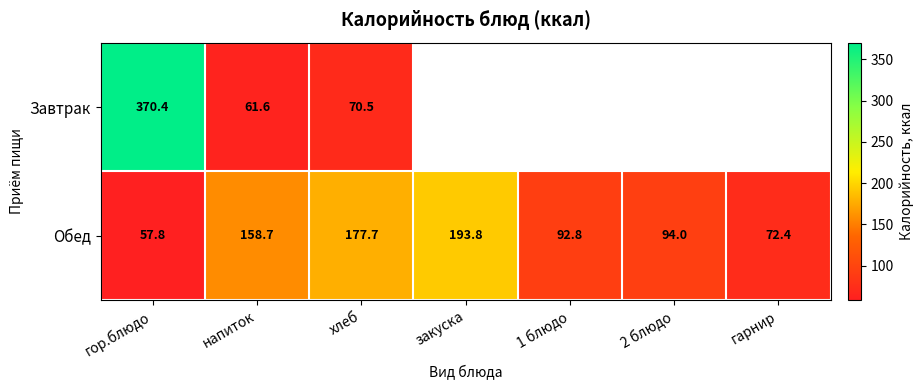

What is the highest value of the Обед series?

193.8